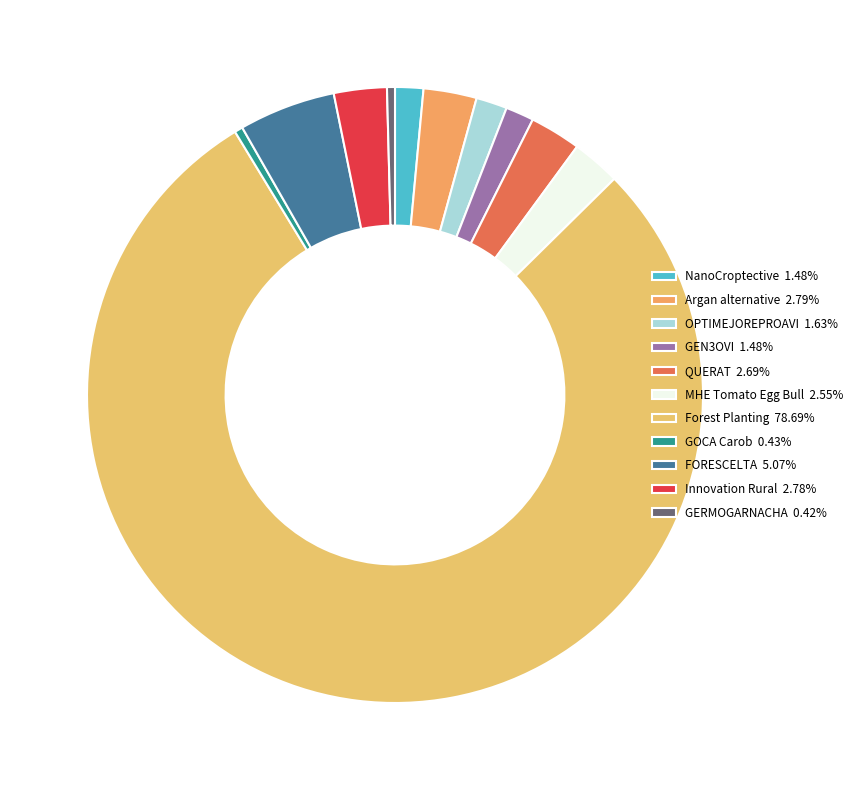

Do NanoCroptective and QUERAT together represent more than half of the pie?

No